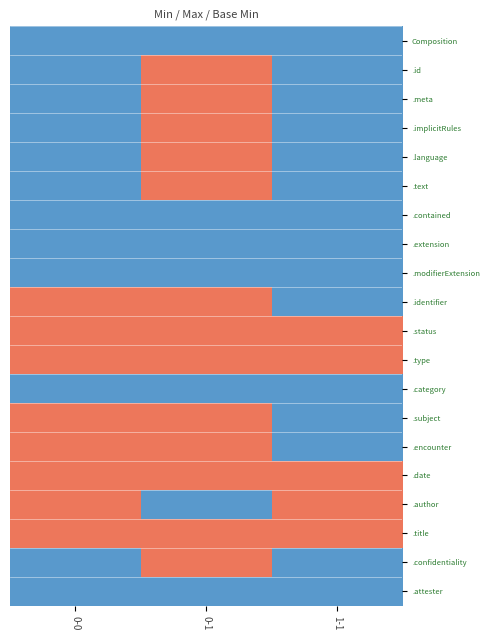

Reading right to left, transcribe all the data shown in this chart.

Composition: 1-1=0	0-1=0	0-0=0
.id: 1-1=0	0-1=1	0-0=0
.meta: 1-1=0	0-1=1	0-0=0
.implicitRules: 1-1=0	0-1=1	0-0=0
.language: 1-1=0	0-1=1	0-0=0
.text: 1-1=0	0-1=1	0-0=0
.contained: 1-1=0	0-1=0	0-0=0
.extension: 1-1=0	0-1=0	0-0=0
.modifierExtension: 1-1=0	0-1=0	0-0=0
.identifier: 1-1=0	0-1=1	0-0=1
.status: 1-1=1	0-1=1	0-0=1
.type: 1-1=1	0-1=1	0-0=1
.category: 1-1=0	0-1=0	0-0=0
.subject: 1-1=0	0-1=1	0-0=1
.encounter: 1-1=0	0-1=1	0-0=1
.date: 1-1=1	0-1=1	0-0=1
.author: 1-1=1	0-1=0	0-0=1
.title: 1-1=1	0-1=1	0-0=1
.confidentiality: 1-1=0	0-1=1	0-0=0
.attester: 1-1=0	0-1=0	0-0=0